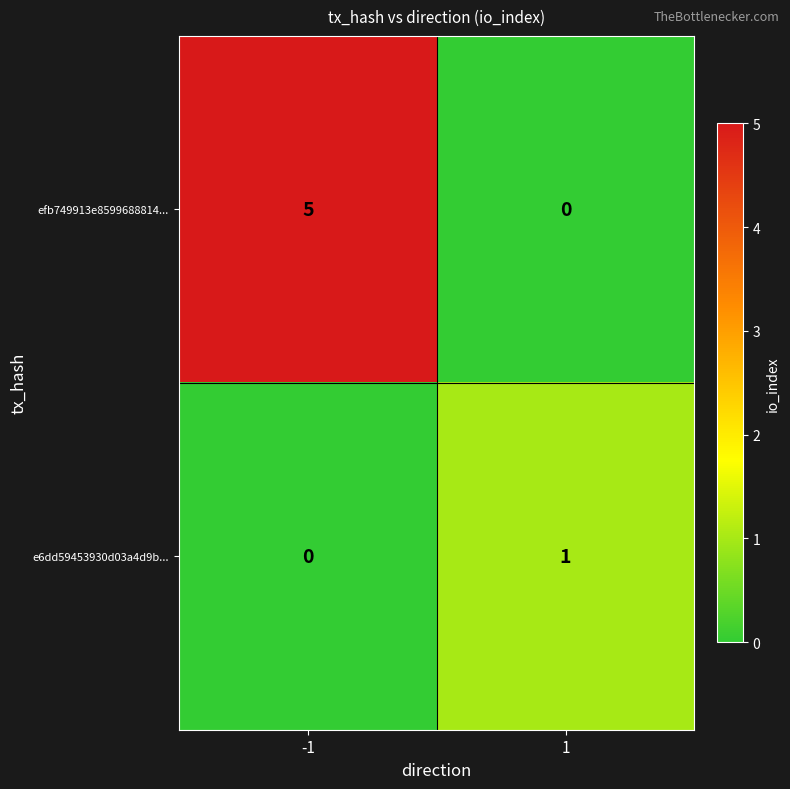

What is the difference between the efb749913e8599688814... values at -1 and 1?

5